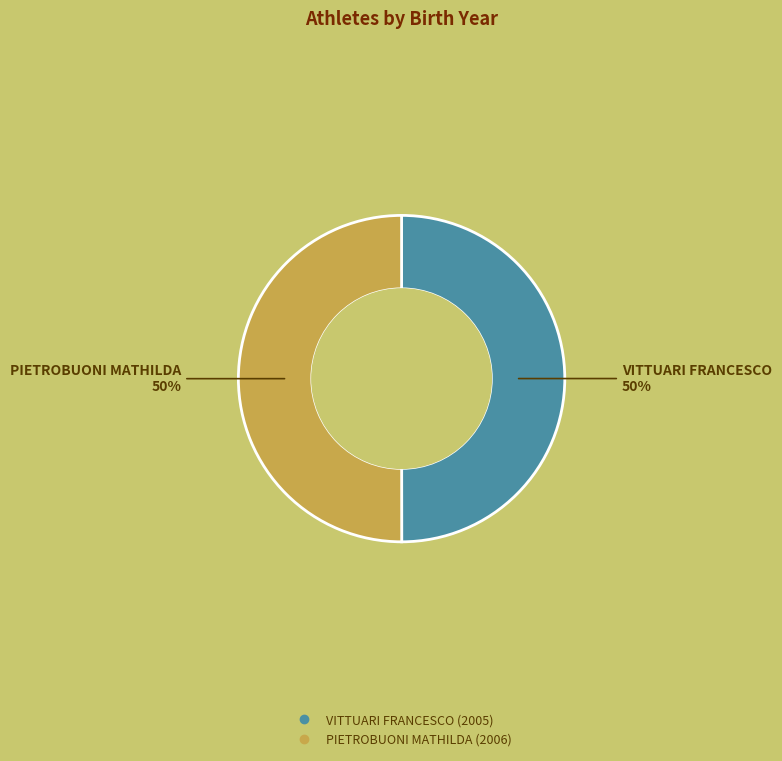

To the nearest percent, what percentage of the pie is VITTUARI FRANCESCO?

50%